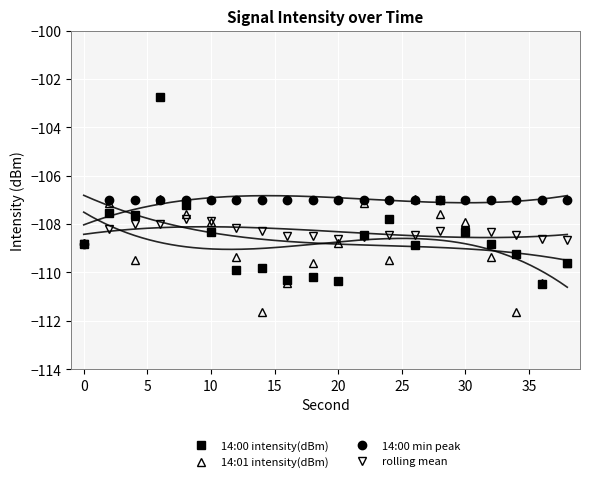

How many distinct data groups are displayed?

4